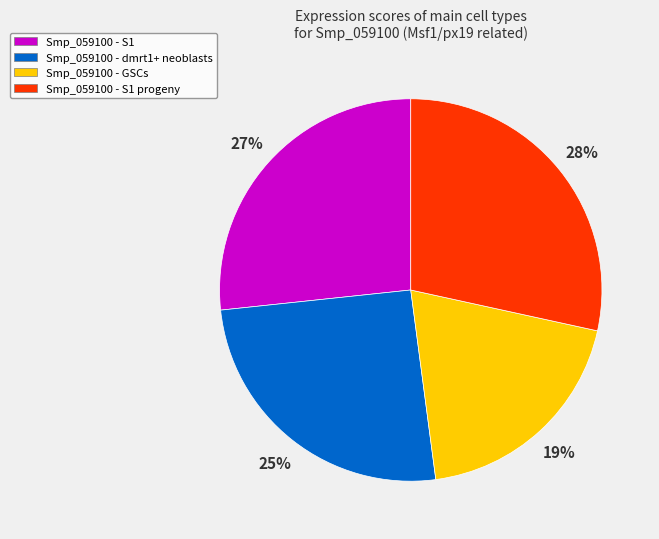

Is there any slice that represents more than half of the pie?

No